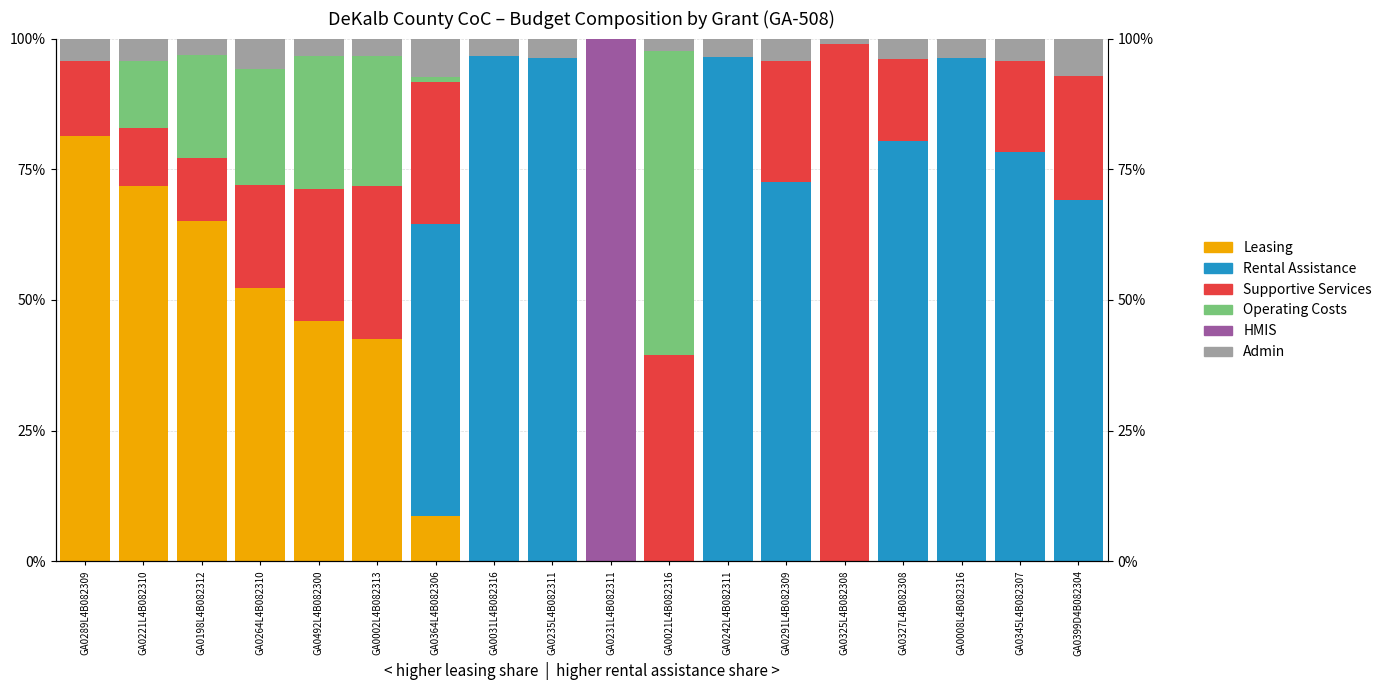

What is the maximum value shown in the chart?

100.0